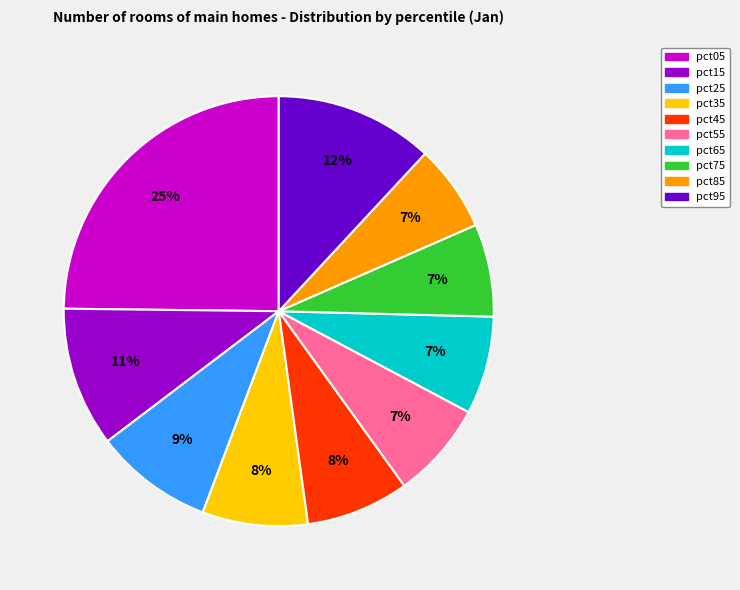

What is the largest slice in the pie chart?

pct05